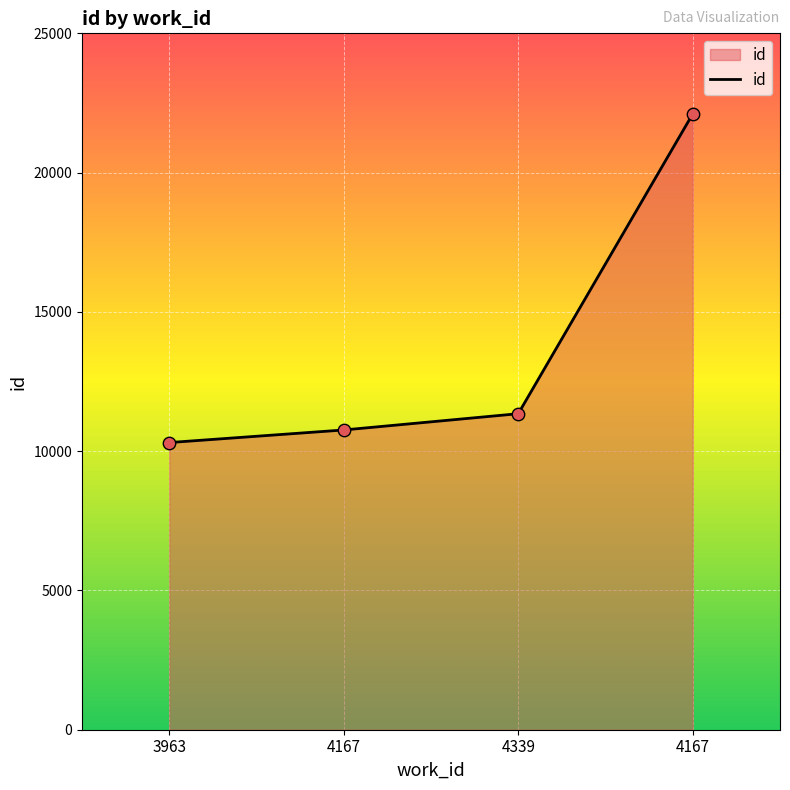

What is the ratio of the value at 3963 to the value at 4339?

0.9